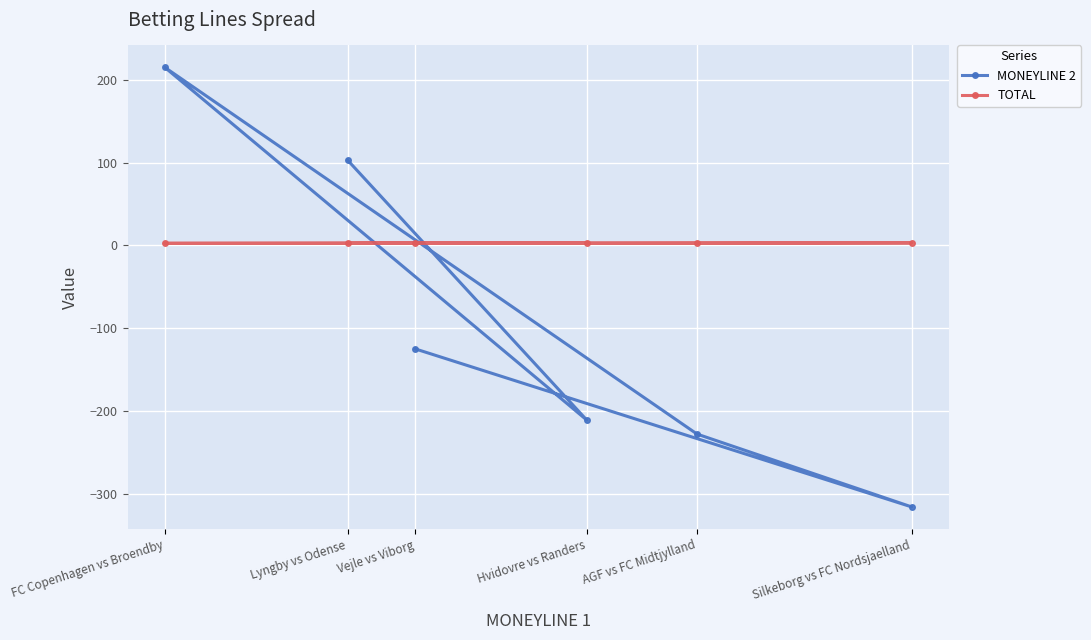

Reading left to right, extract all data points from this chart.

MONEYLINE 2: 103.0	-211.0	215.0	-228.0	-316.0	-125.0
TOTAL: 2.5	3.0	2.5	2.8	3.0	2.5